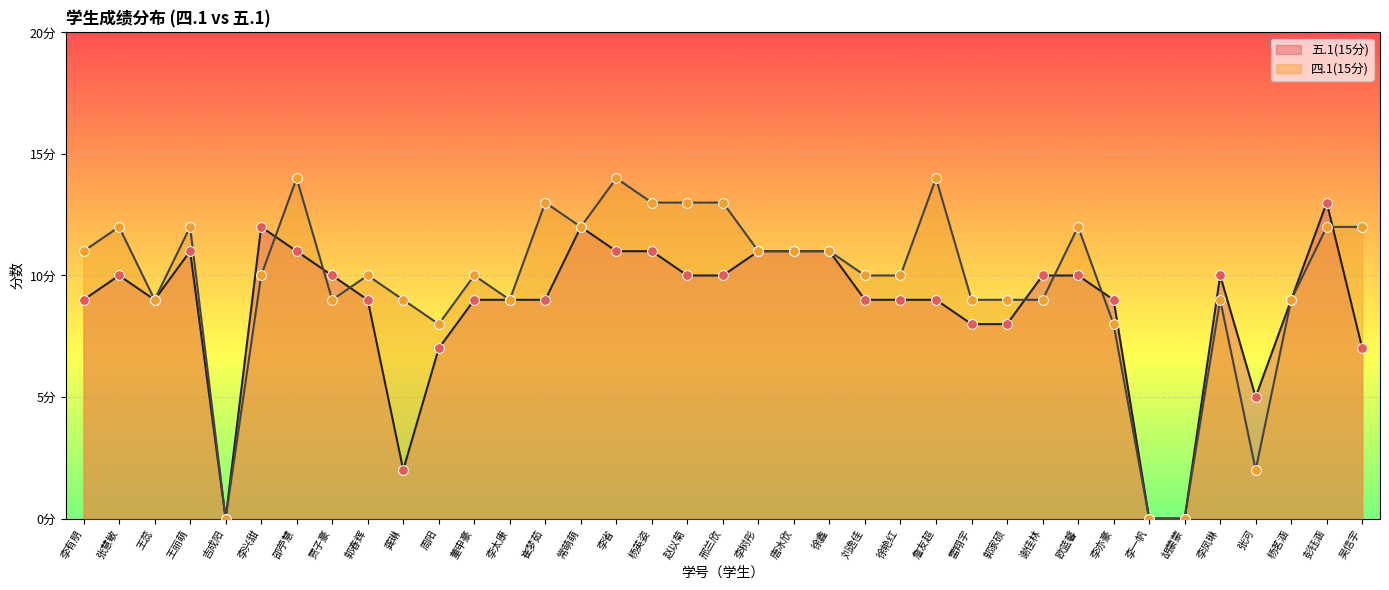

Which series contains the lowest Y value?

五.1(15分)